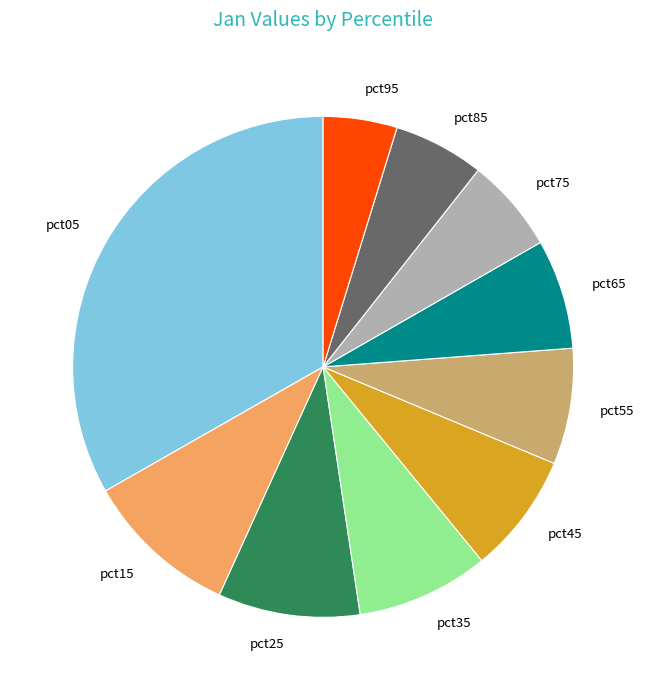

Combined, do pct85 and pct65 account for over 50%?

No